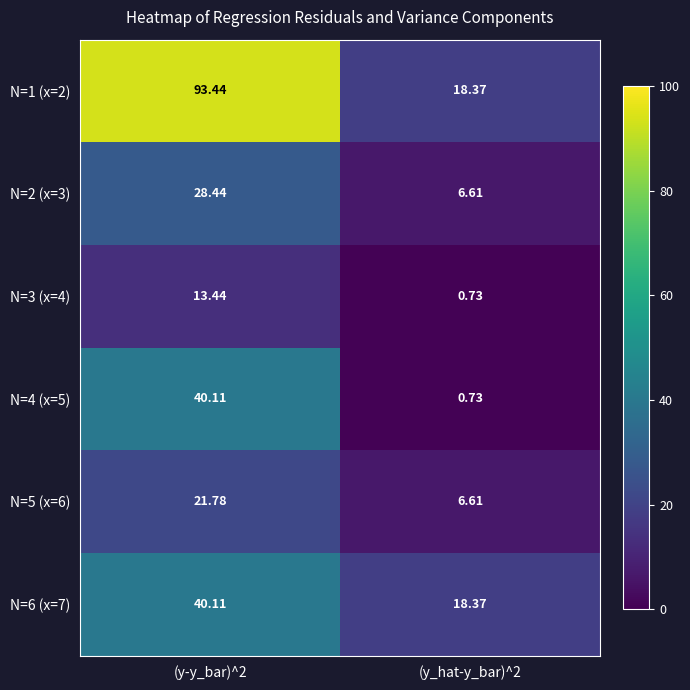

Is the value of N=4 (x=5) at (y_hat-y_bar)^2 greater than the value of N=3 (x=4) at (y-y_bar)^2?

No